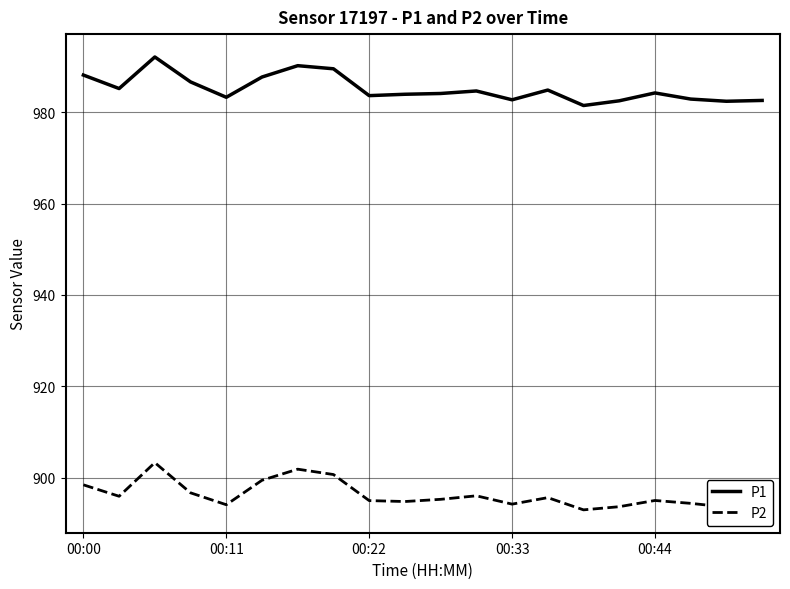

Rank the series by their average value, from highest to lowest.

P1, P2